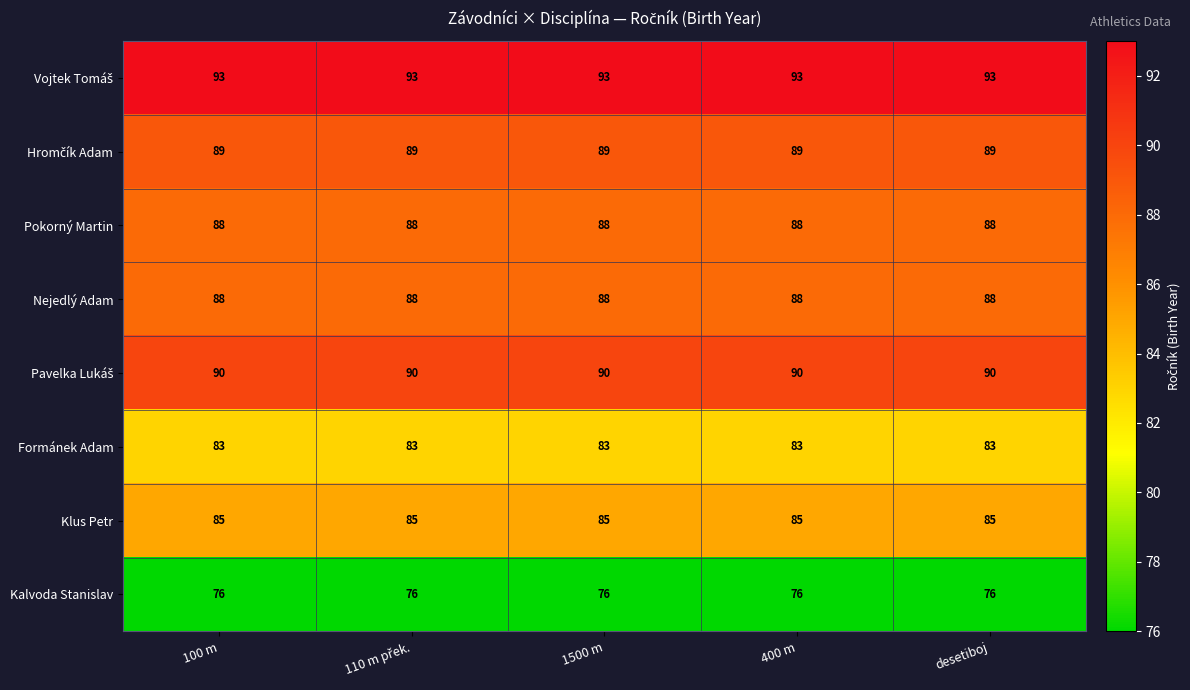

The value of Pokorný Martin at 400 m is 61. True or false?

False